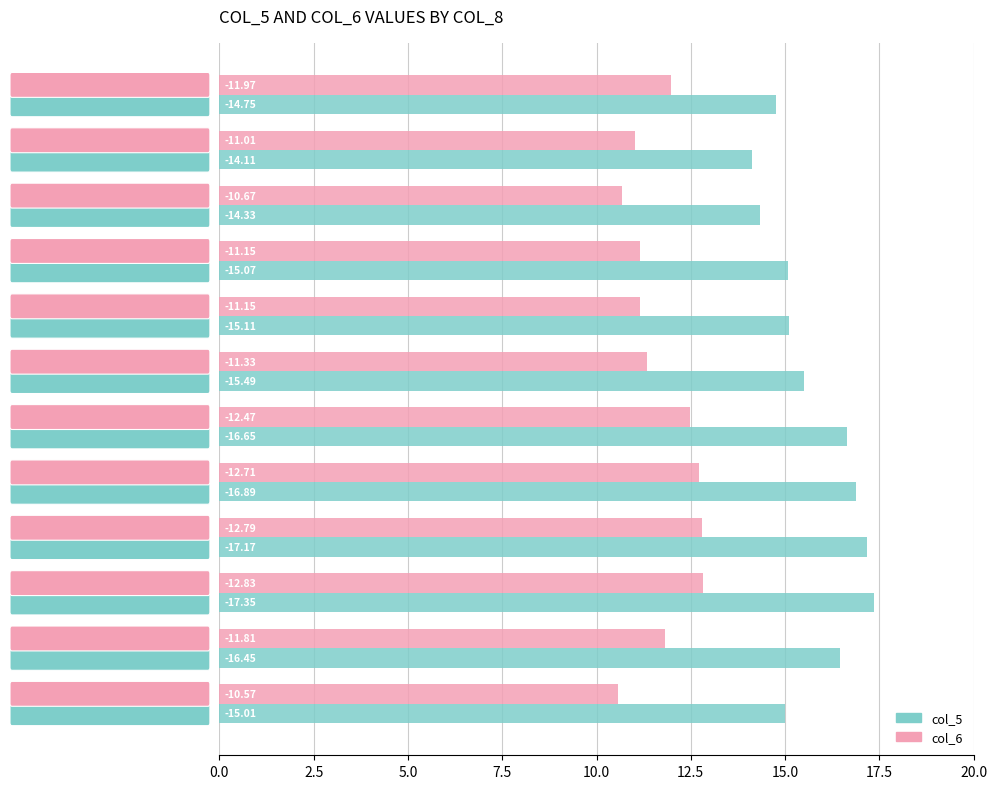

What is the minimum value shown in the chart?

10.6